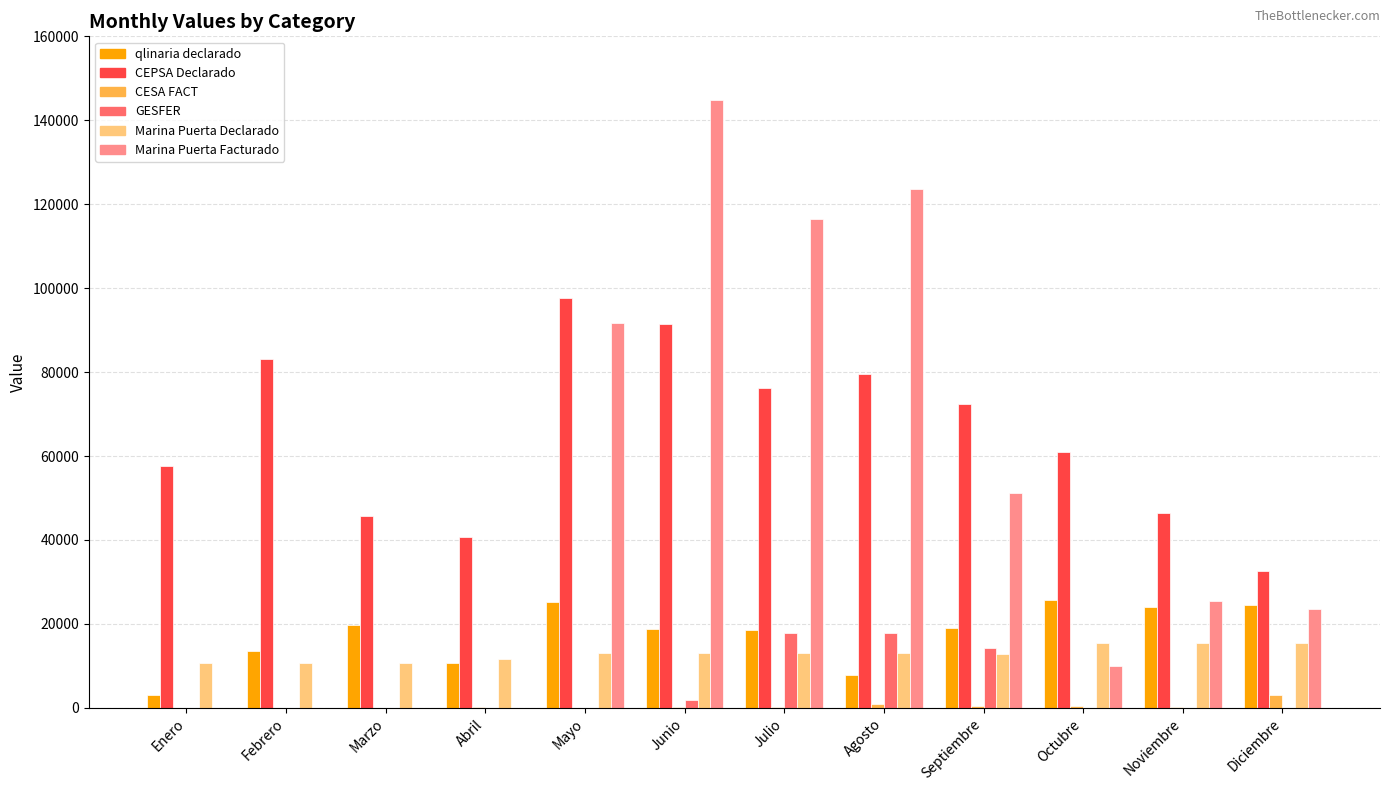

What is the total value across all series at Septiembre?

169942.4